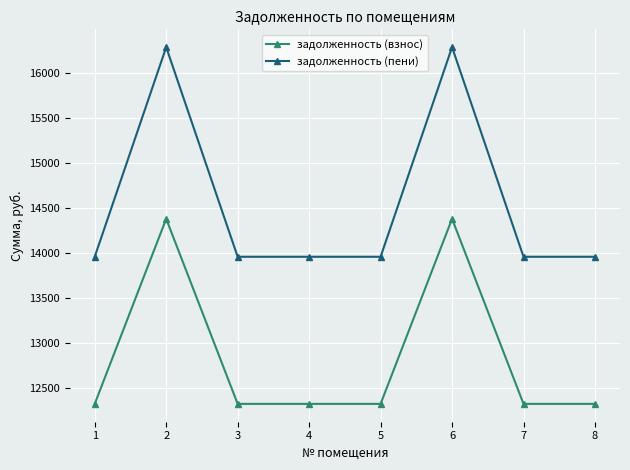

Reading left to right, extract all data points from this chart.

задолженность (взнос): 1=12326.4	2=14380.8	3=12326.4	4=12326.4	5=12326.4	6=14380.8	7=12326.4	8=12326.4
задолженность (пени): 1=13959.4	2=16285.9	3=13959.4	4=13959.4	5=13959.4	6=16285.9	7=13959.4	8=13959.4